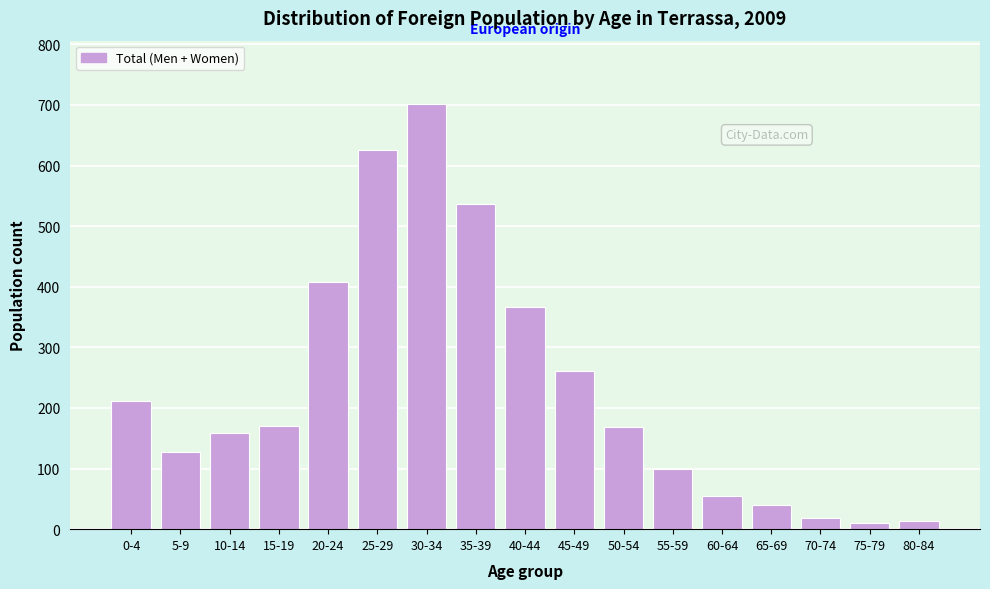

What is the label of the 9th bar from the left?

40-44